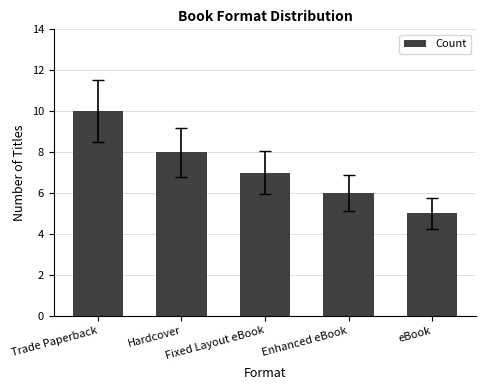

What is the difference between the values at Enhanced eBook and eBook?

1